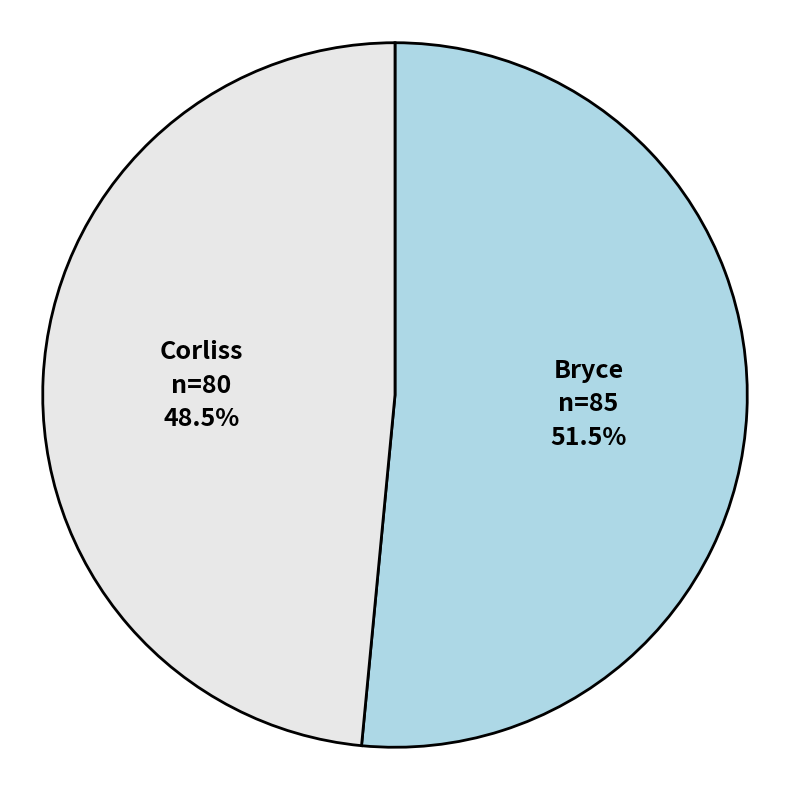

What is the ratio of the value at Bryce to the value at Corliss?

1.1